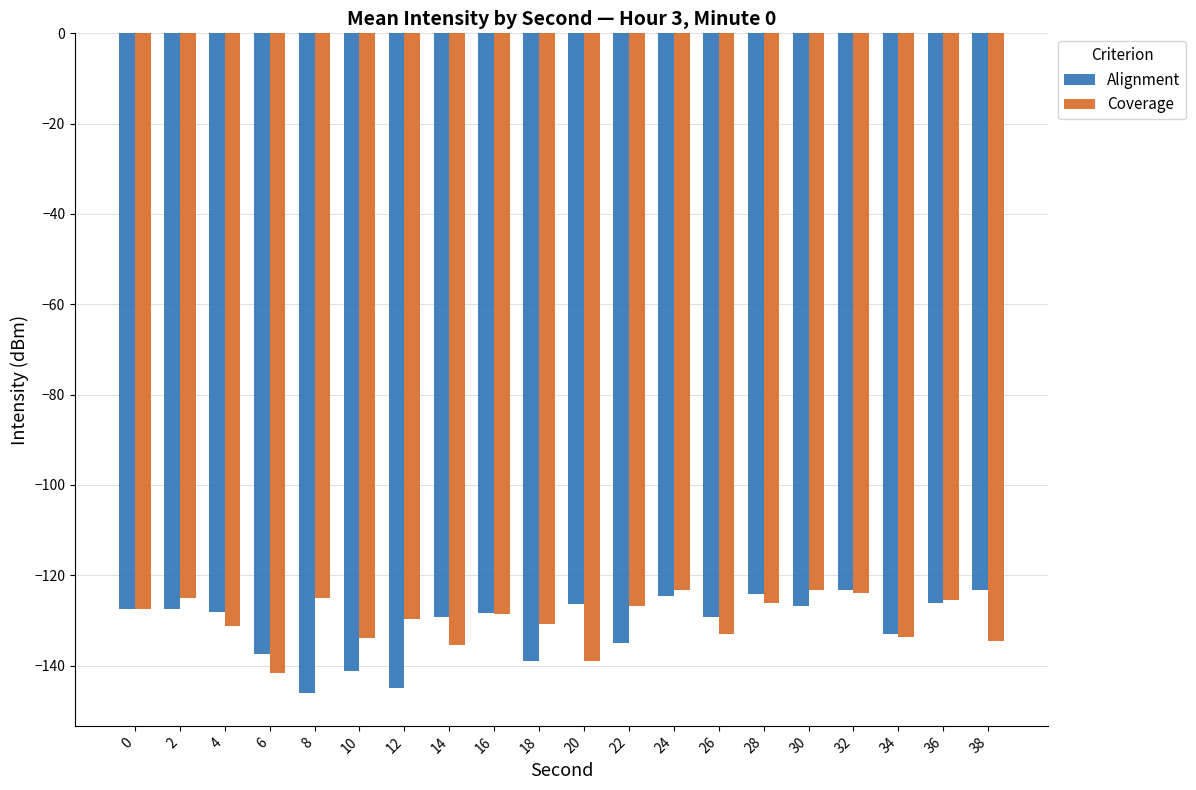

What is the maximum value for Coverage?

-123.2